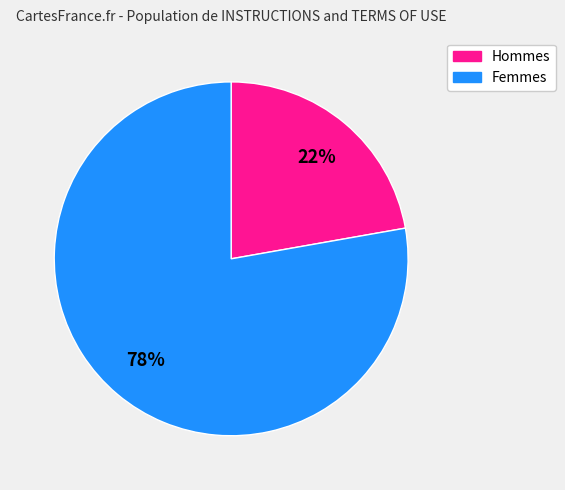

To the nearest percent, what is the average slice percentage?

50%